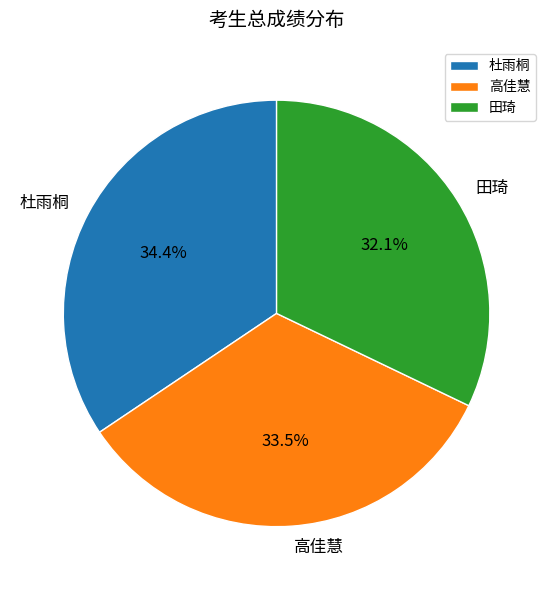

Count the number of slices in the pie.

3